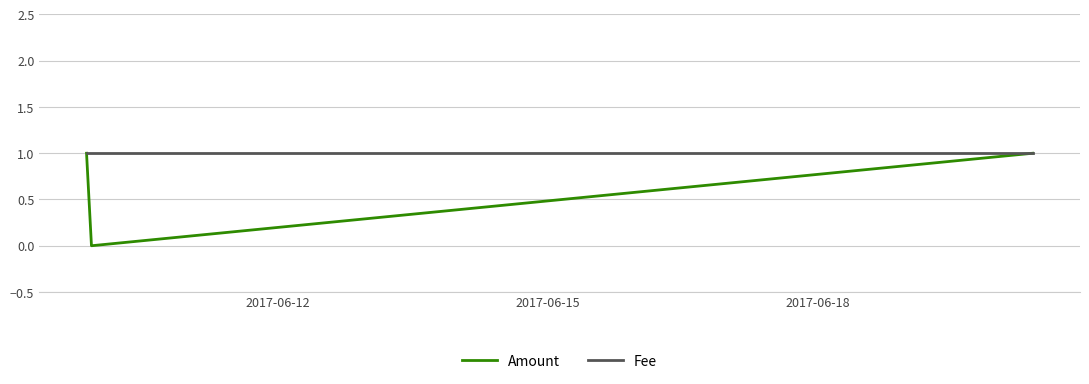

Does the chart display data point markers on the line(s)?

No